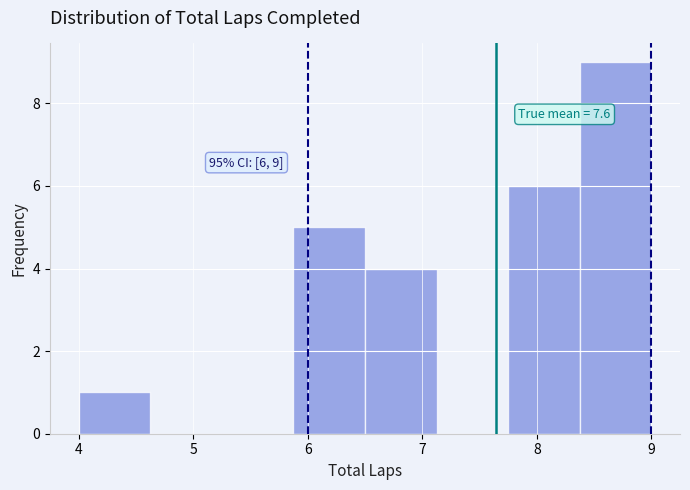

Over which range of the x-axis is the bar tallest?

8.4 to 9.0